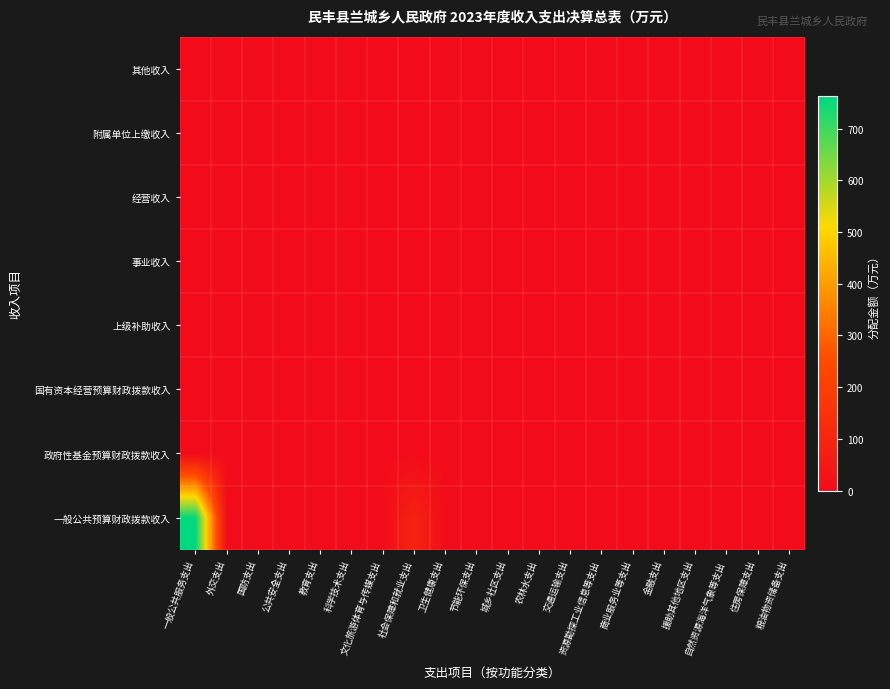

What is the maximum value shown in the chart?

763.8